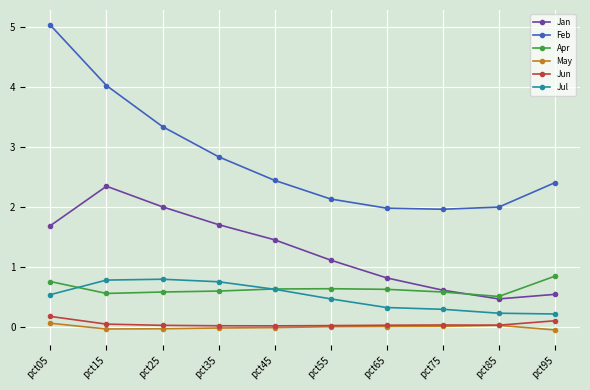

At which category is the sum across all series the highest?

pct05